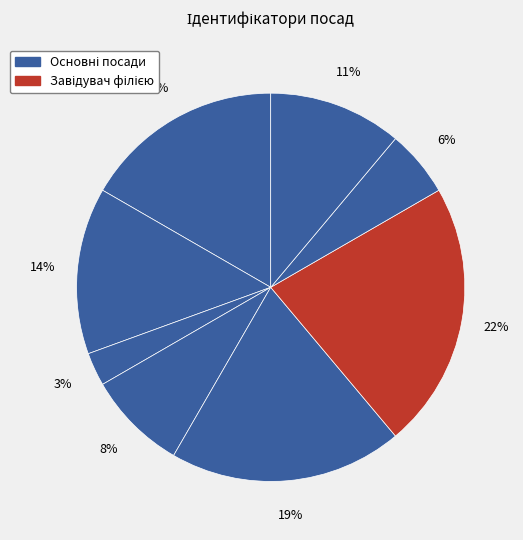

How many slices are in this pie chart?

8